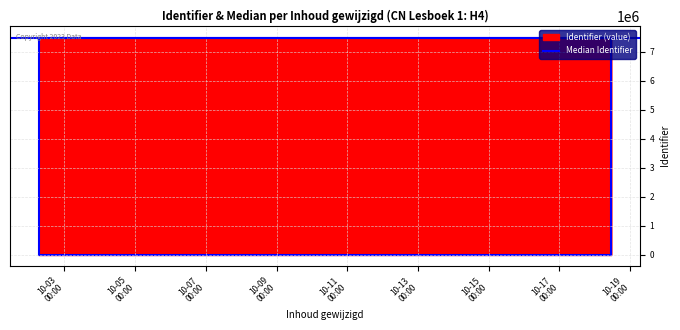

How many lines are shown in the chart?

1